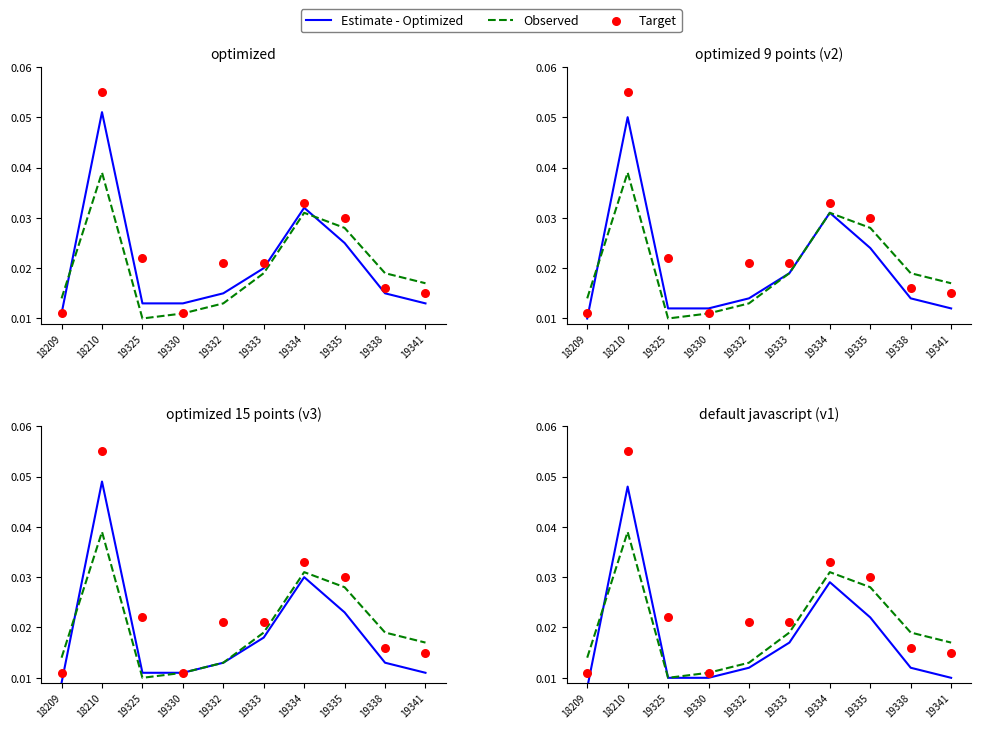

Which series has the largest Y range (max minus min)?

Target